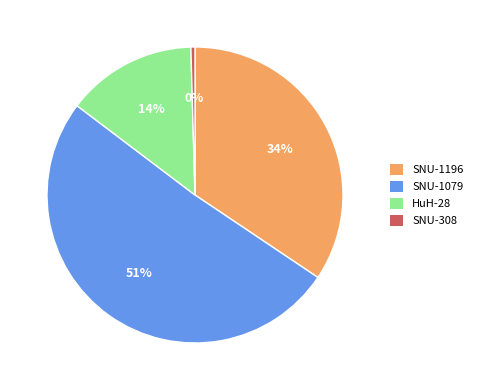

To the nearest percent, what percentage of the pie is SNU-1196?

34%